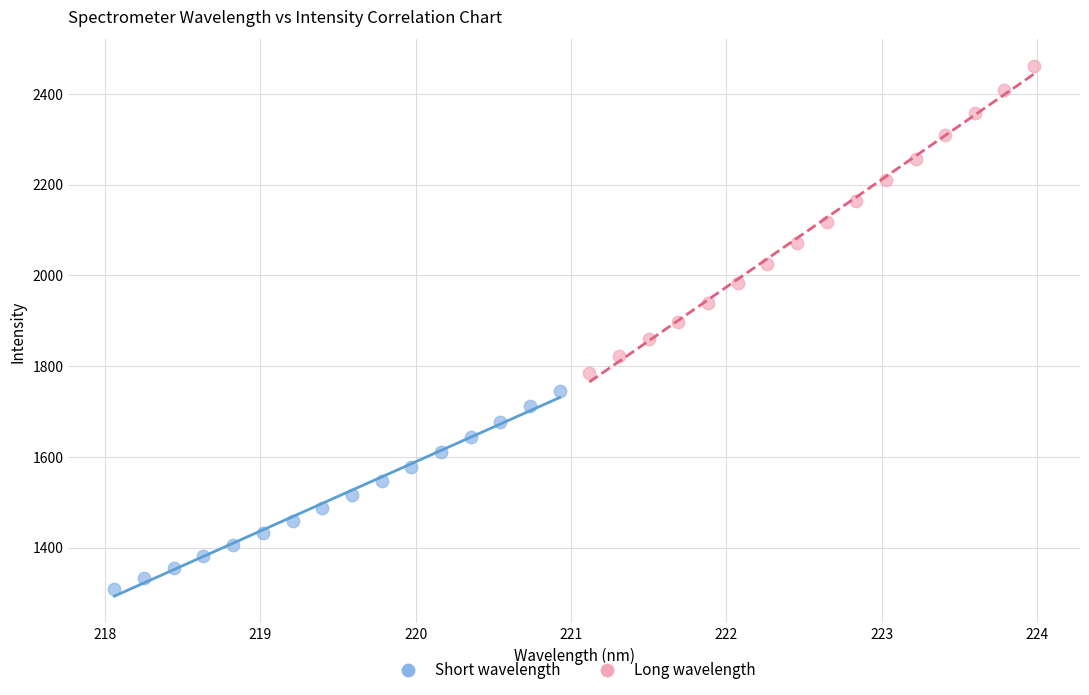

Which series contains the highest Y value?

Long wavelength